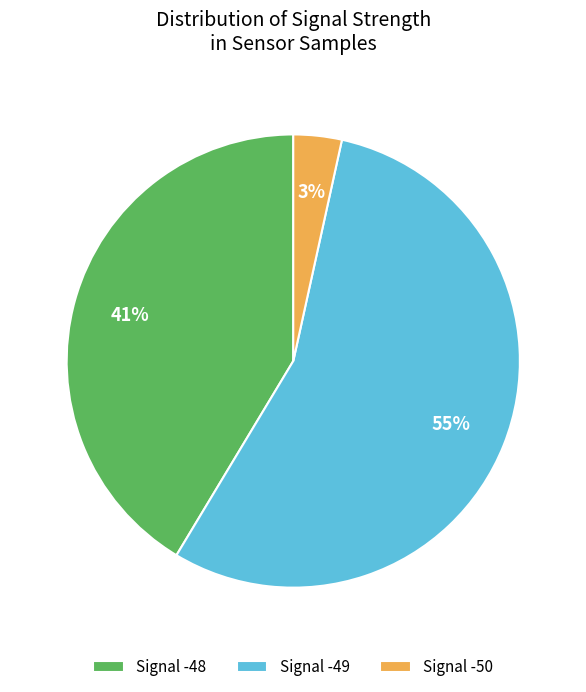

To the nearest percent, what portion does Signal -50 represent?

3%